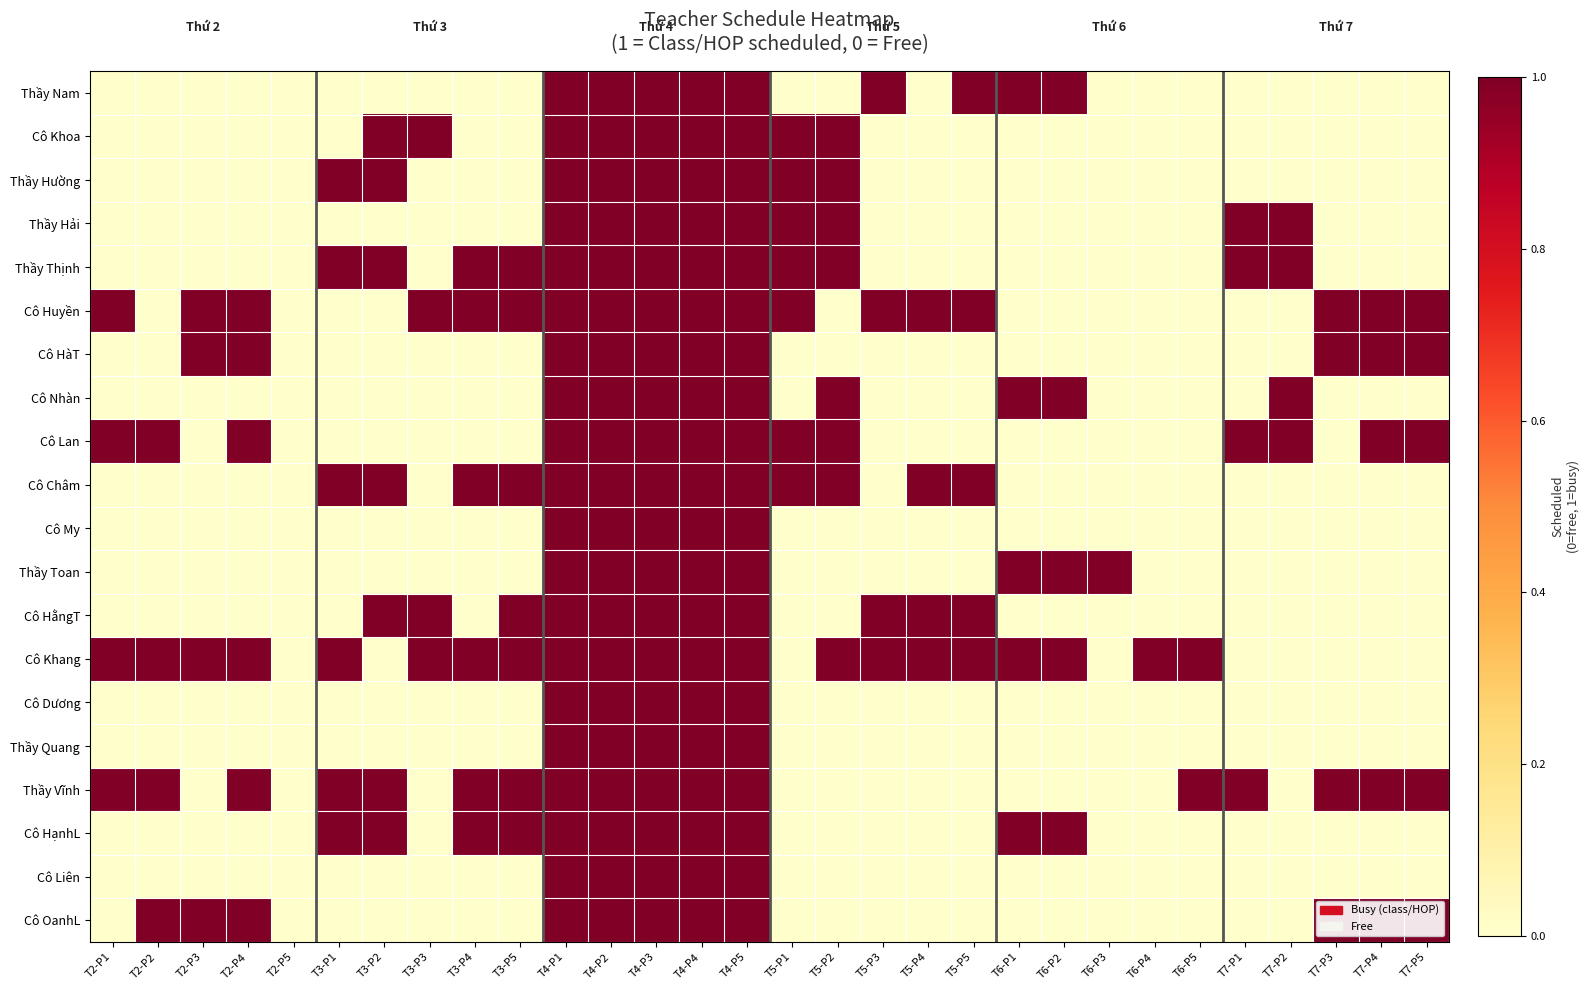

Is the value of Cô HằngT at T6-P1 greater than the value of Cô HàT at T5-P5?

No